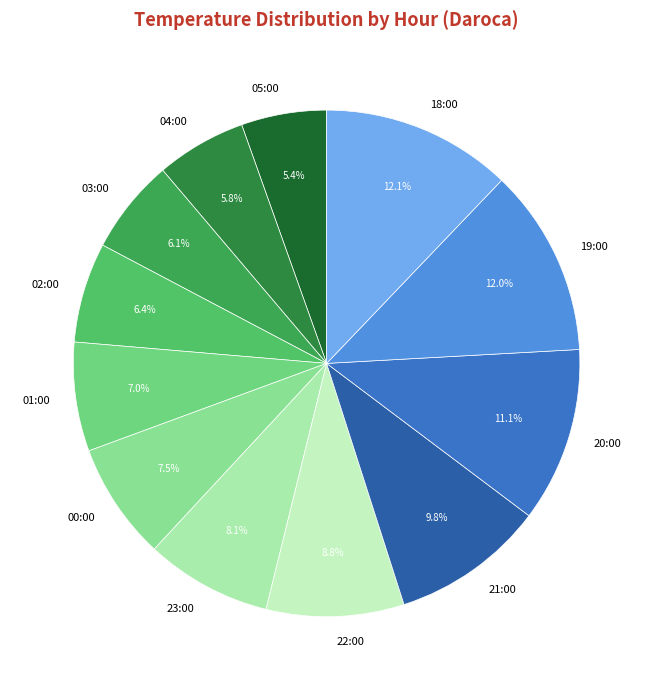

What is the ratio of the value at 21:00 to the value at 02:00?

1.5